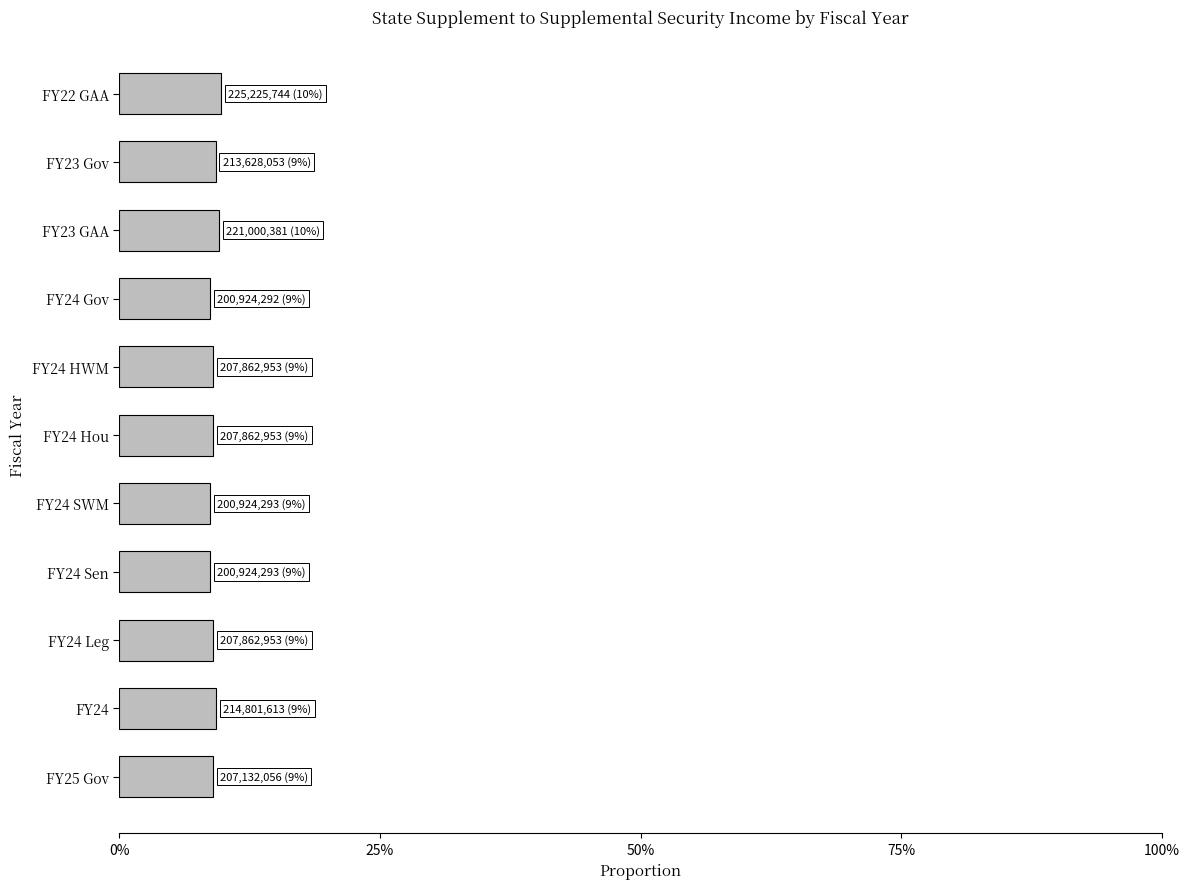

How many values are between 0 and 1?

11